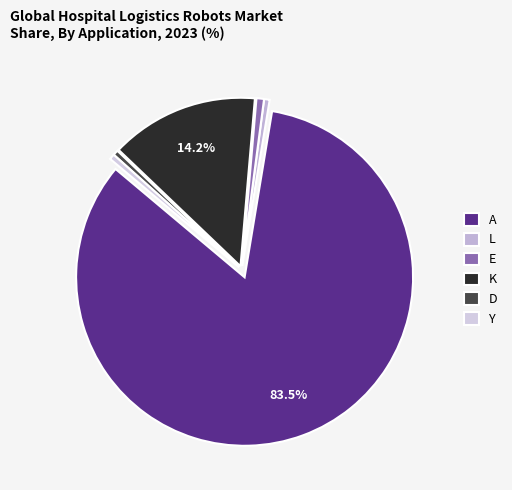

Is the sum of D and Y greater than half?

No